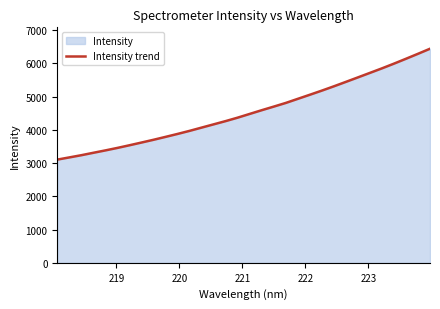

What is the minimum value shown in the chart?

3106.6